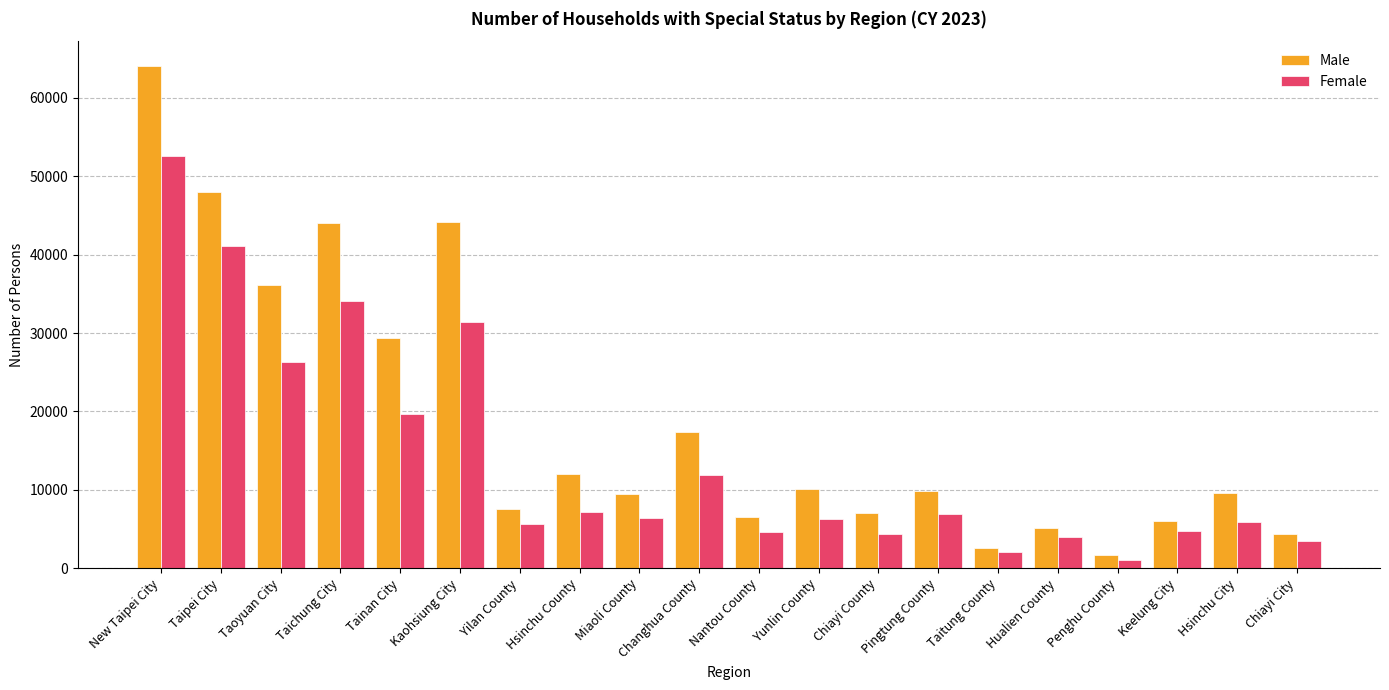

Are the bars grouped side by side (vs. stacked)?

Yes